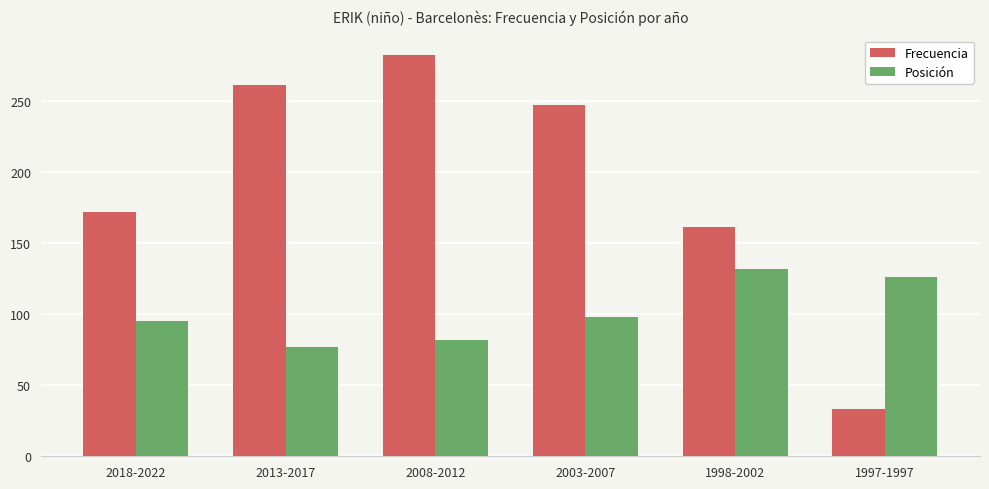

At how many categories does at least one series exceed 170?

4